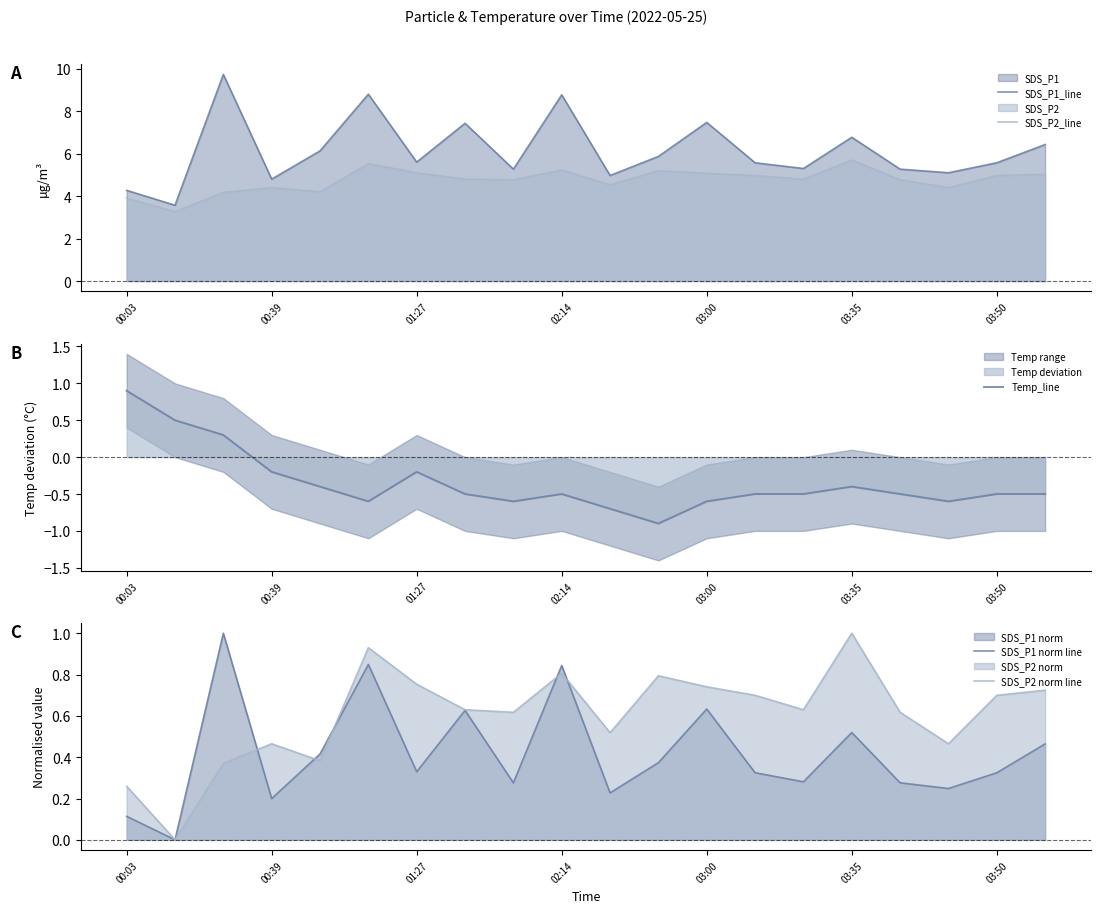

How many series are shown in this chart?

5